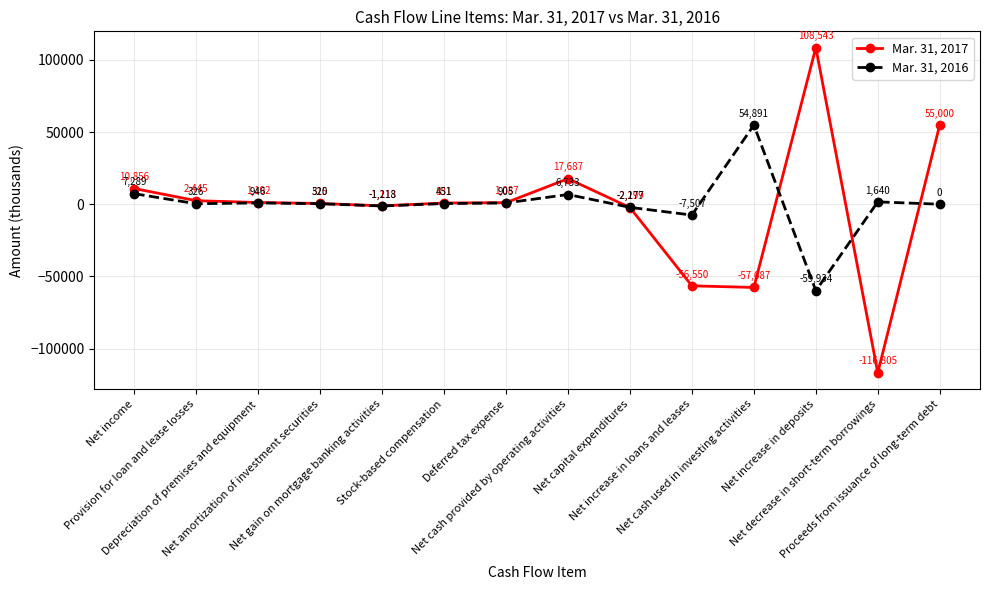

At which label does Mar. 31, 2016 first exceed 451?

Net income